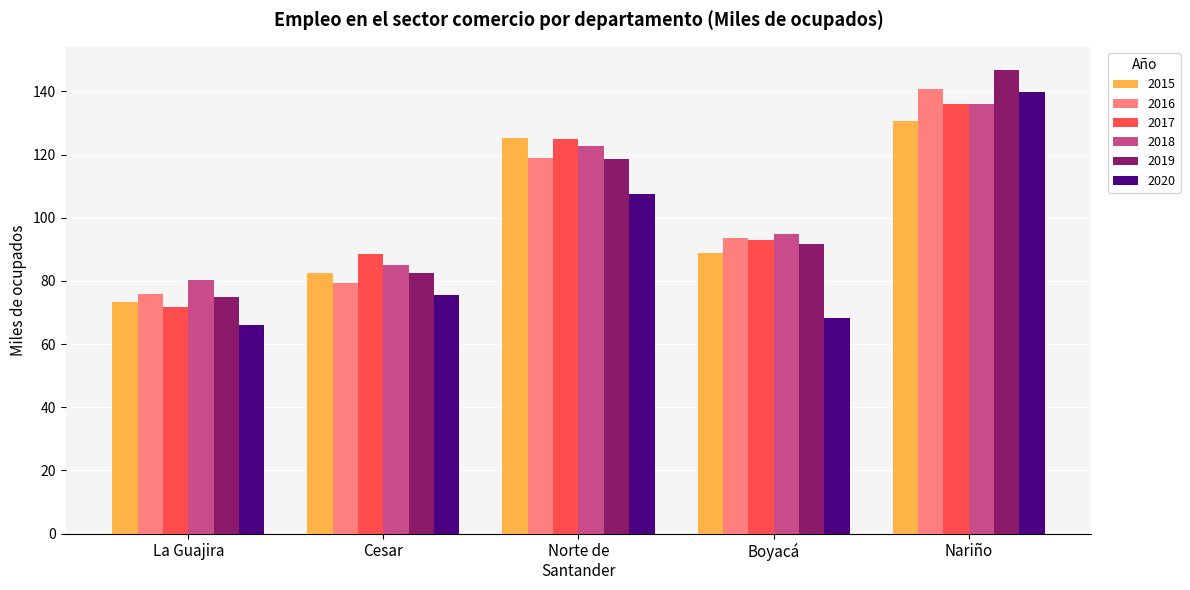

What is the difference between the 2018 values at La Guajira and Nariño?

55.9